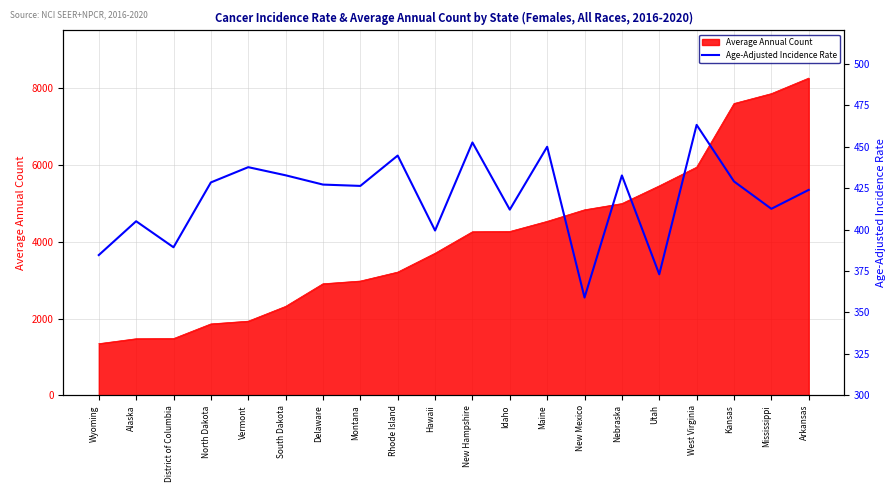

Which category has the highest value across all series?

West Virginia